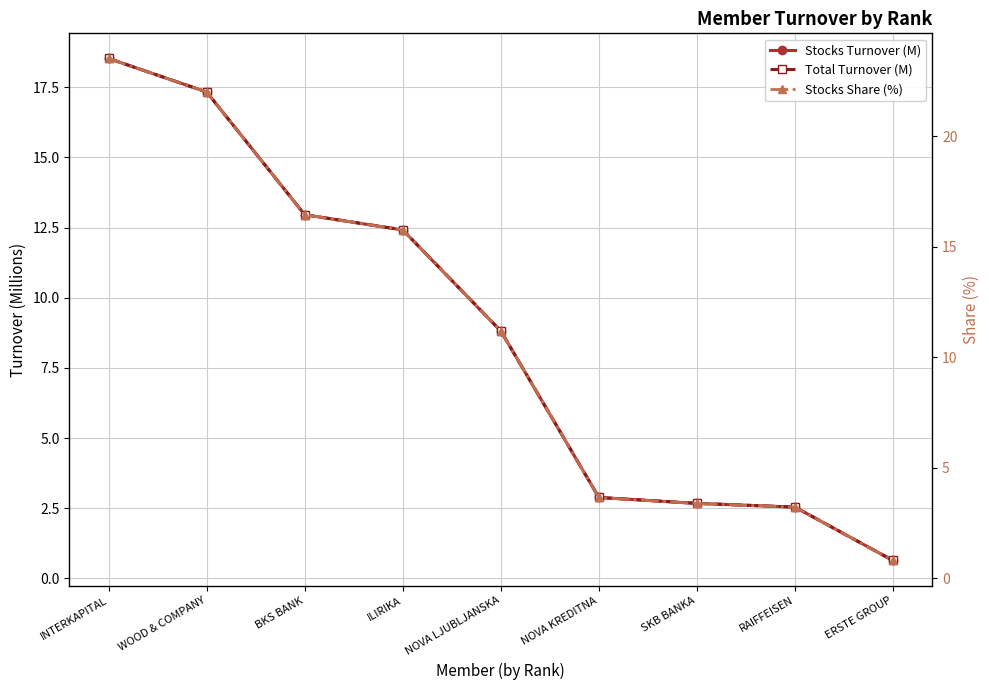

At which category does the chart reach its minimum across all series?

ERSTE GROUP